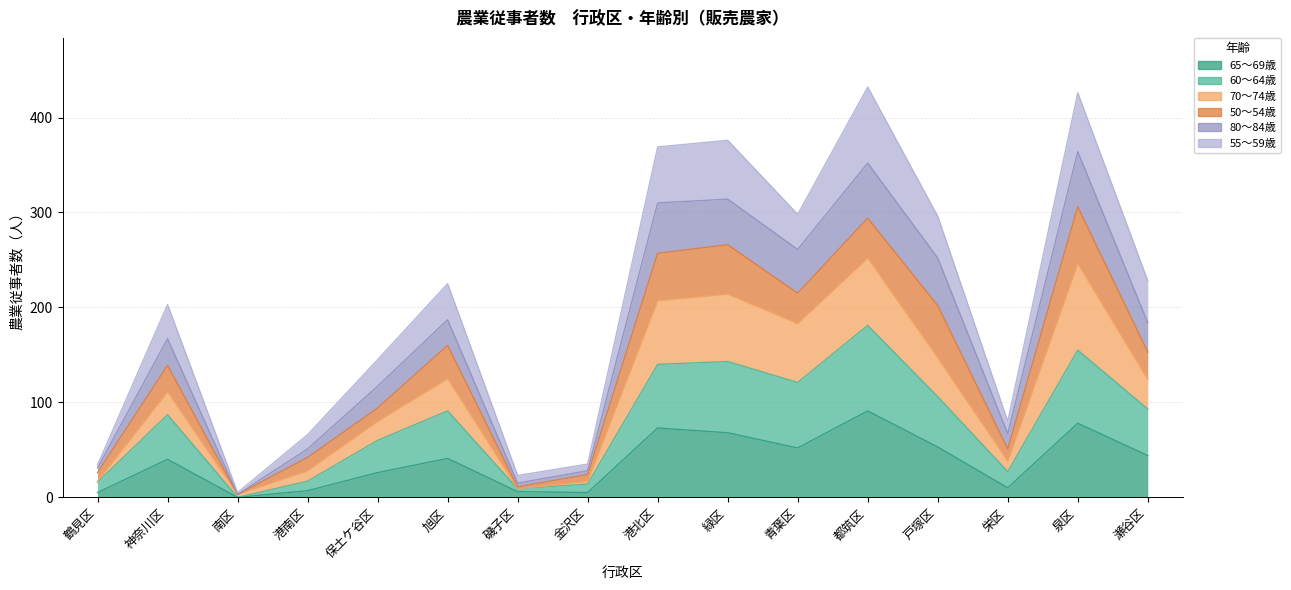

What is the label of the 2nd point from the left?

神奈川区